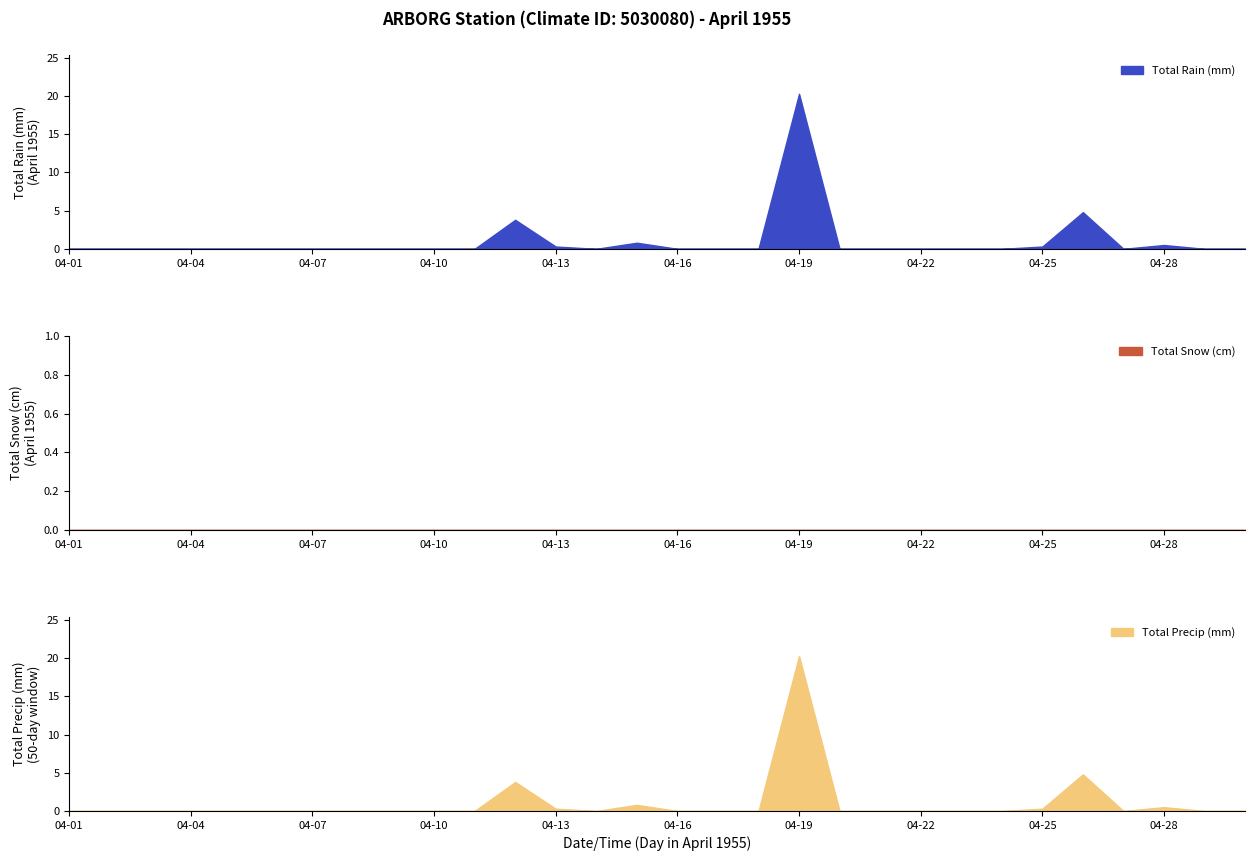

How many categories are shown in the chart?

30